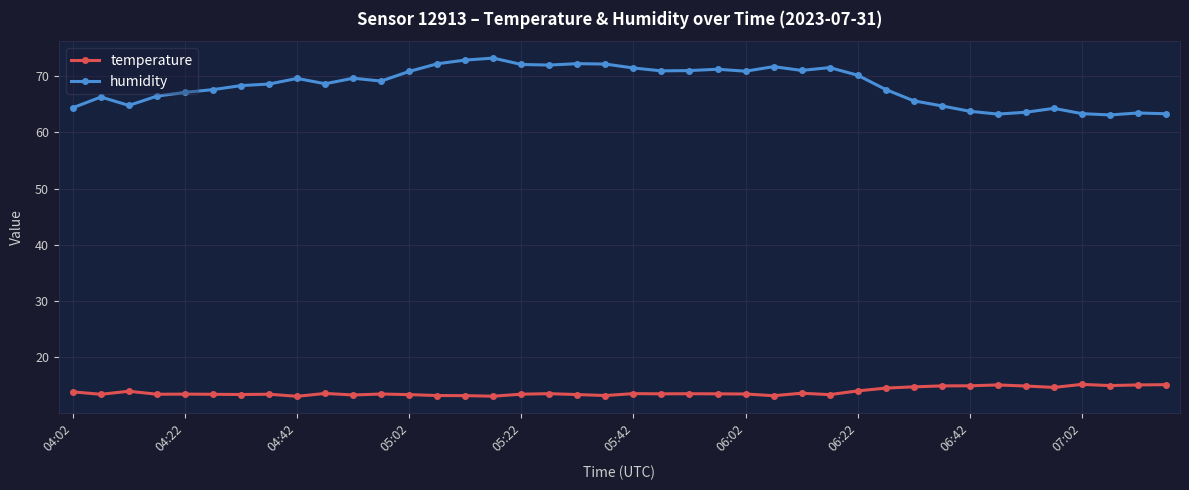

What is the average value of the humidity series?

68.3